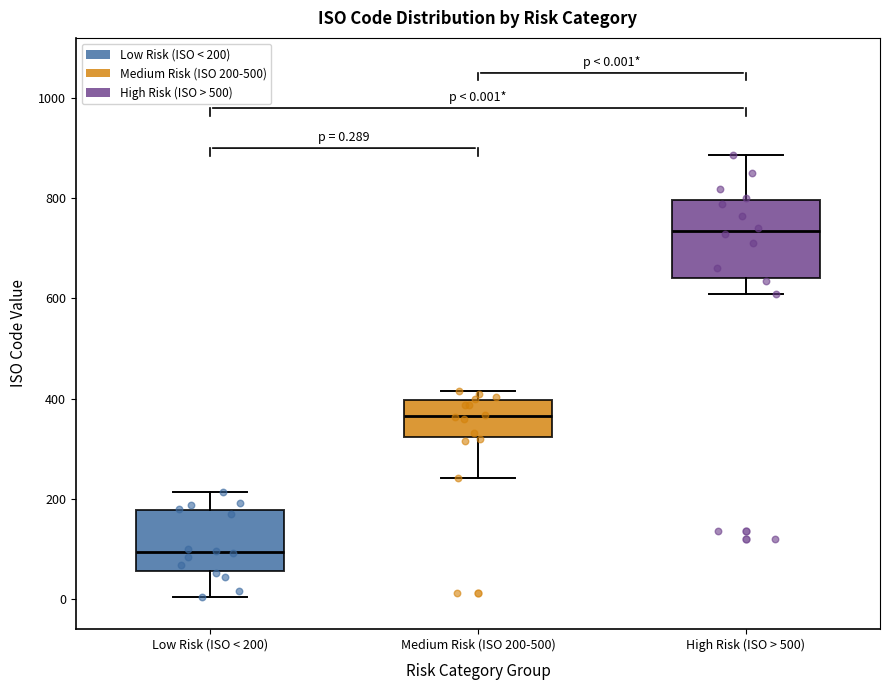

Which box has the highest median line?

High Risk (ISO > 500)